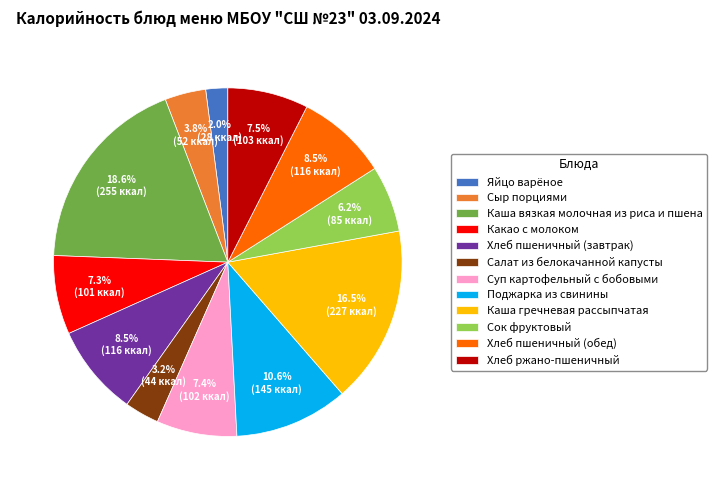

Count the number of slices in the pie.

12